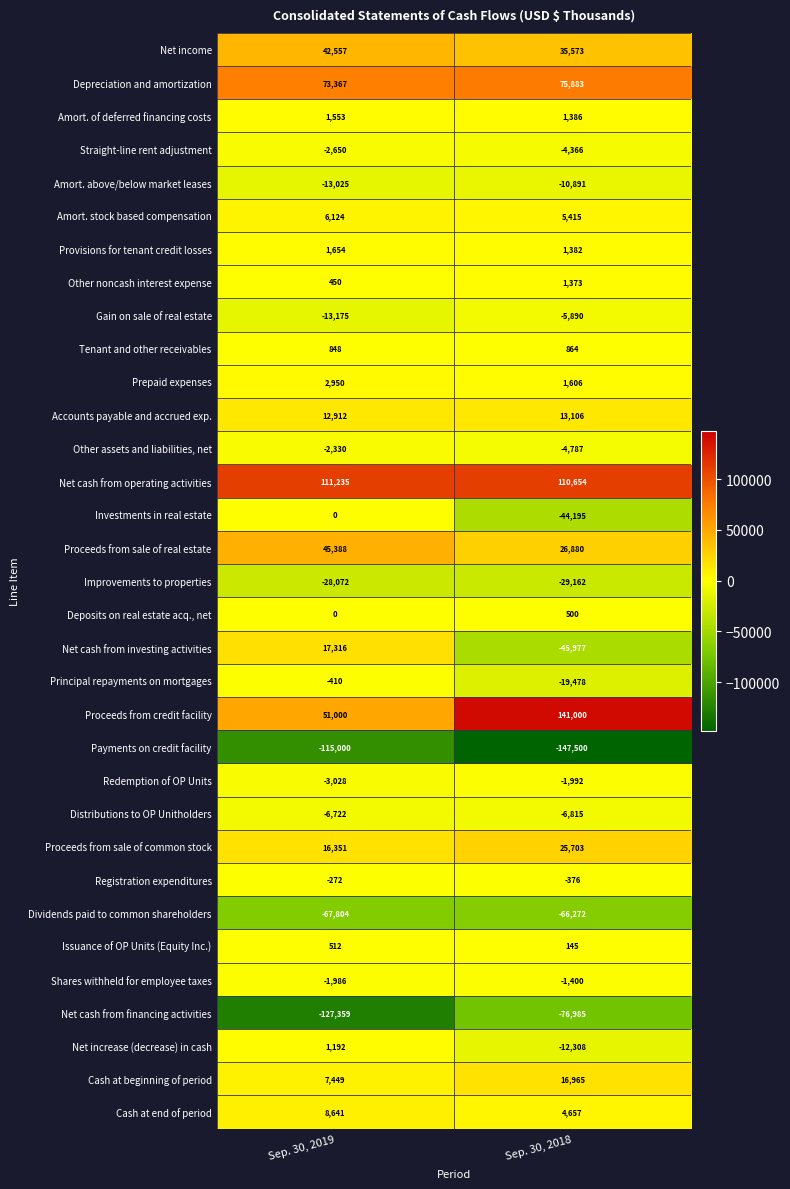

Where is Improvements to properties nearest to the value -28617?

Sep. 30, 2019